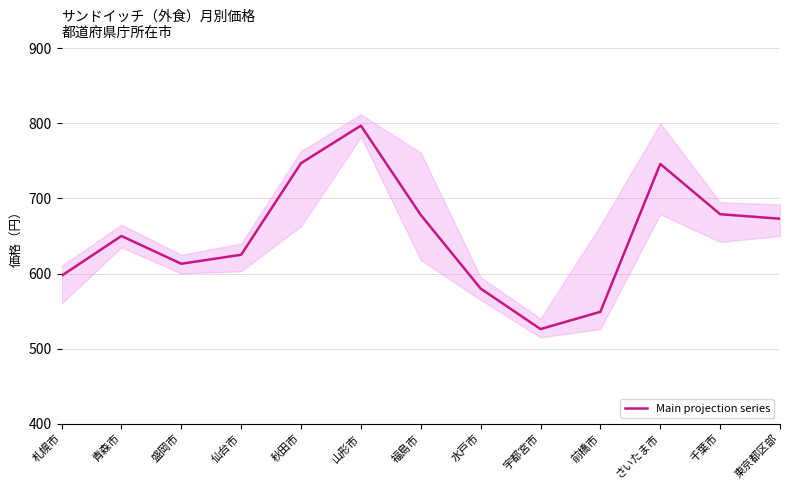

How many points are higher than both their immediate neighbors (excluding endpoints)?

3